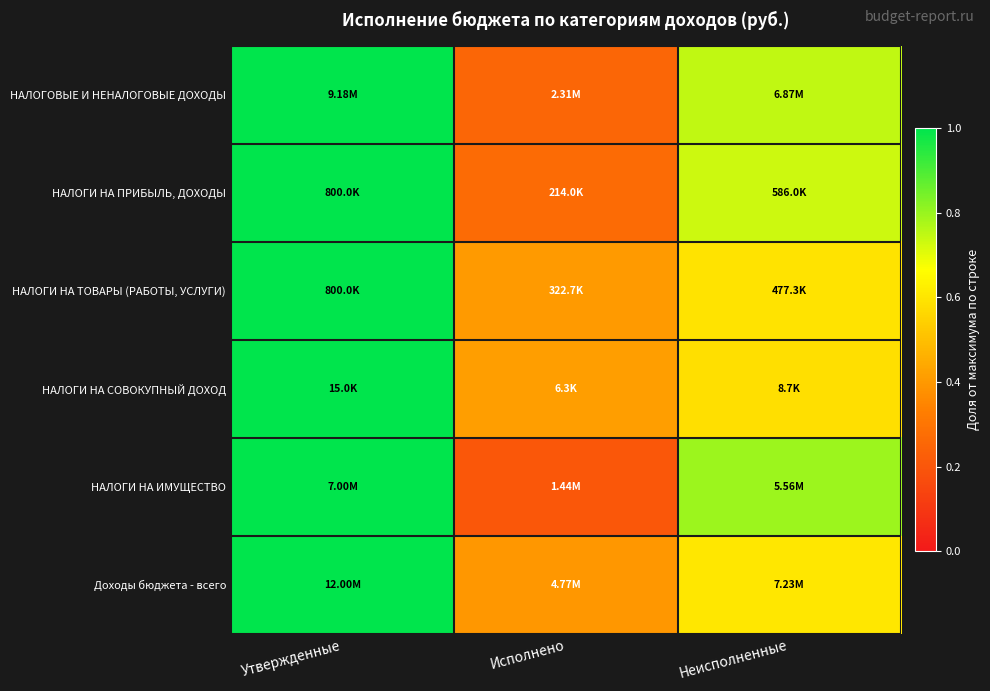

Reading left to right, transcribe all the data shown in this chart.

НАЛОГОВЫЕ И НЕНАЛОГОВЫЕ ДОХОДЫ: Утвержденные=1.0	Исполнено=0.3	Неисполненные=0.7
НАЛОГИ НА ПРИБЫЛЬ, ДОХОДЫ: Утвержденные=1.0	Исполнено=0.3	Неисполненные=0.7
НАЛОГИ НА ТОВАРЫ (РАБОТЫ, УСЛУГИ): Утвержденные=1.0	Исполнено=0.4	Неисполненные=0.6
НАЛОГИ НА СОВОКУПНЫЙ ДОХОД: Утвержденные=1.0	Исполнено=0.4	Неисполненные=0.6
НАЛОГИ НА ИМУЩЕСТВО: Утвержденные=1.0	Исполнено=0.2	Неисполненные=0.8
Доходы бюджета - всего: Утвержденные=1.0	Исполнено=0.4	Неисполненные=0.6